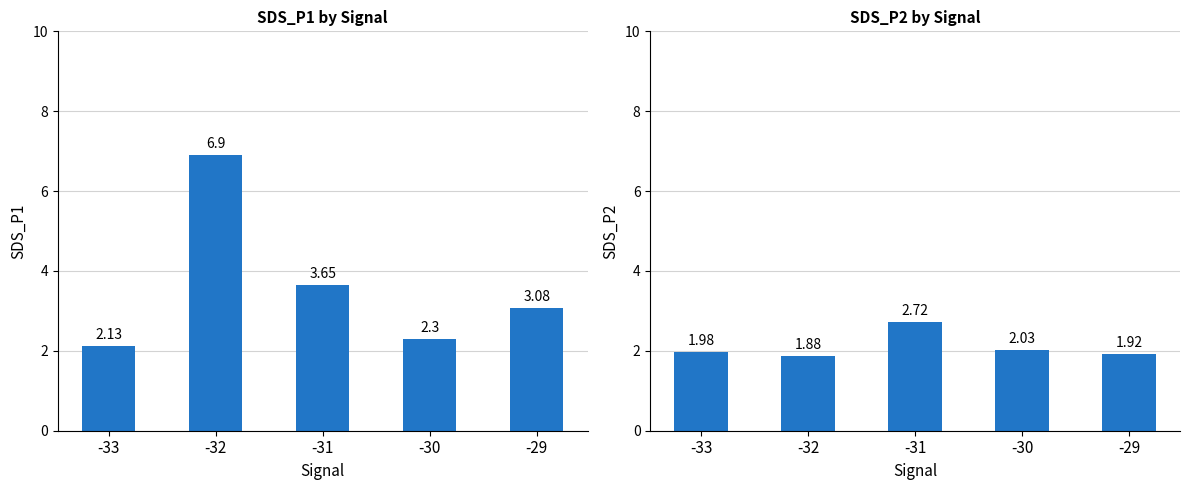

Rank the series at -31 from lowest to highest value.

SDS_P2, SDS_P1